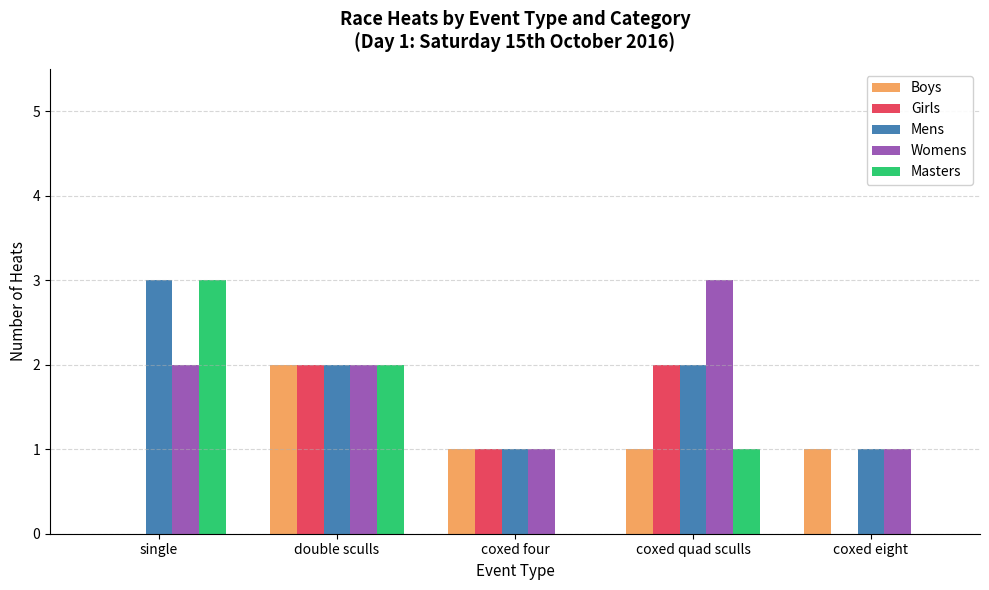

Is the value of Womens at single greater than the value of Boys at coxed eight?

Yes